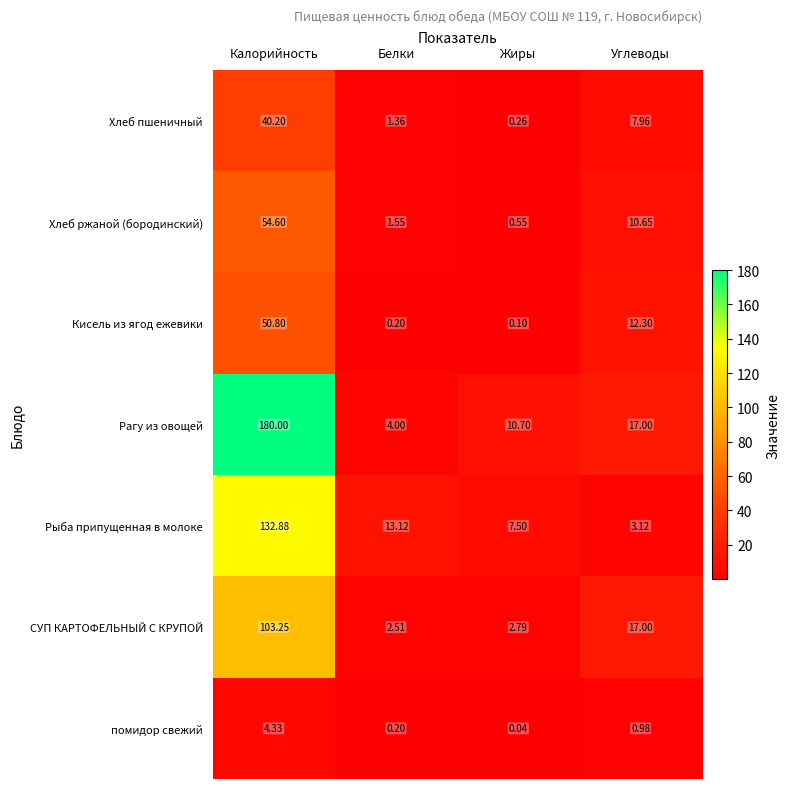

Between Жиры and Углеводы, which series saw the biggest shift?

СУП КАРТОФЕЛЬНЫЙ С КРУПОЙ